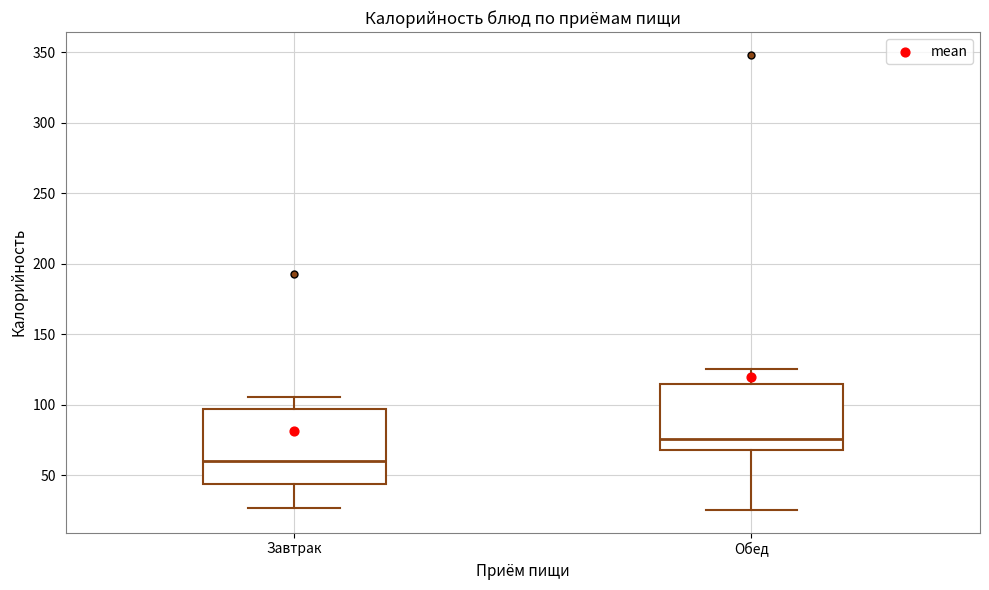

Reading left to right, read every box against the y-axis: the position of its median line, the range the box covers, and the ends of its whiskers. The values are not printed on the chart, so give them approximately, as read against the axis.

Завтрак: median 60, box 45 to 95, whiskers 25 to 105
Обед: median 75, box 70 to 115, whiskers 25 to 125